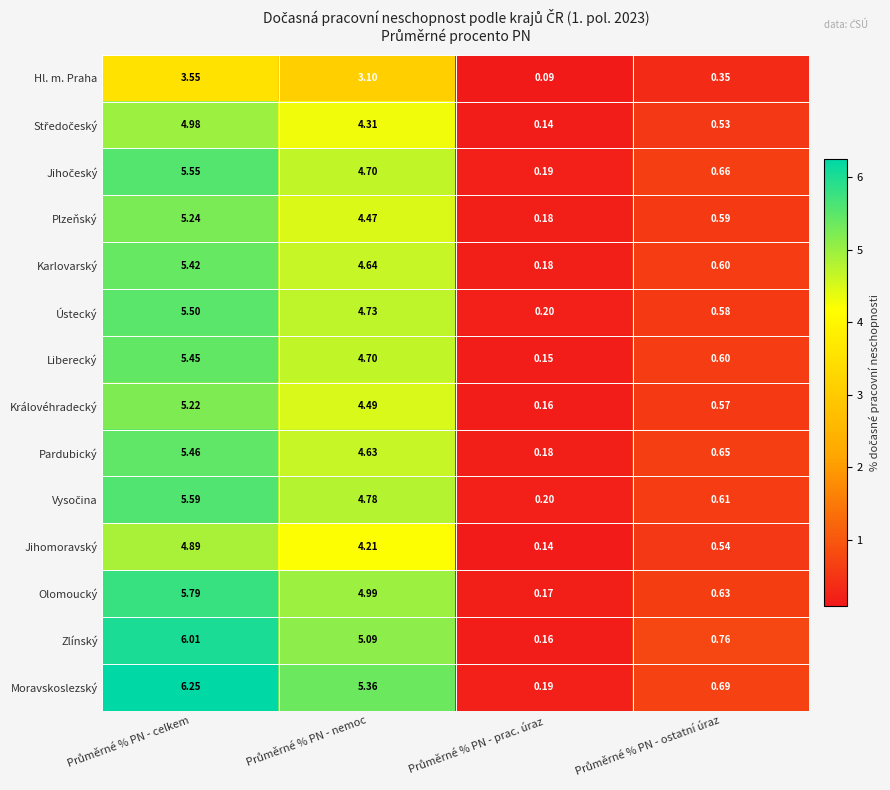

Which series has the largest range (max minus min)?

Moravskoslezský